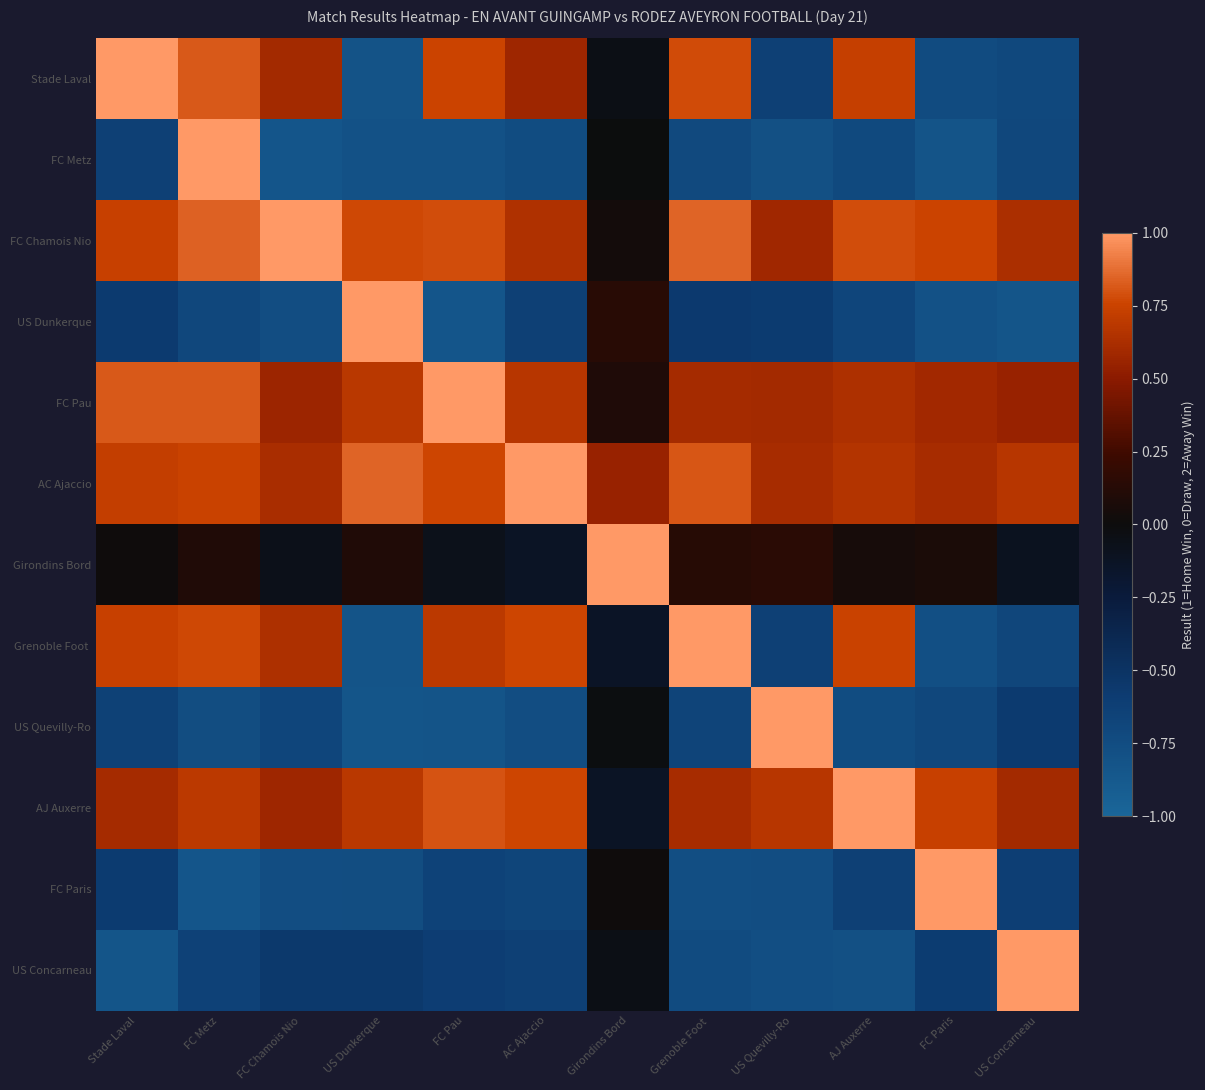

At which category is the sum across all series the highest?

FC Metz